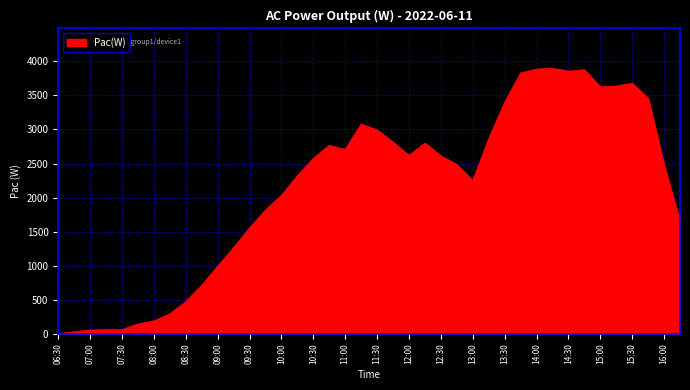

What is the maximum value shown in the chart?

3897.8